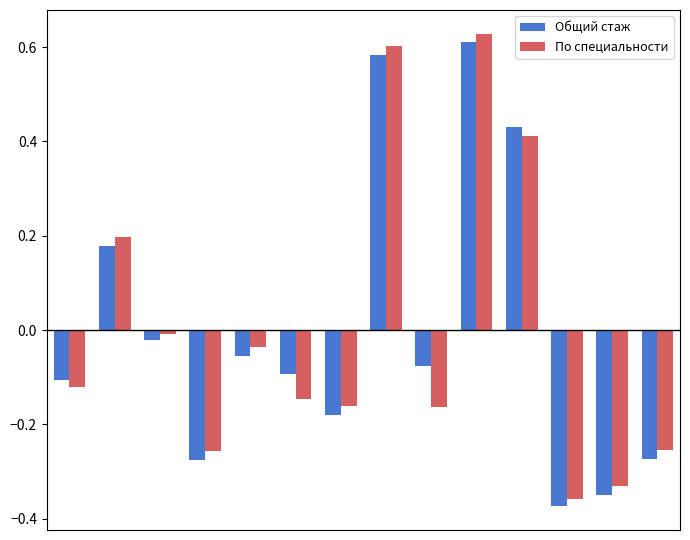

What is the difference between the second highest and second lowest values in the По специальности series?

0.9